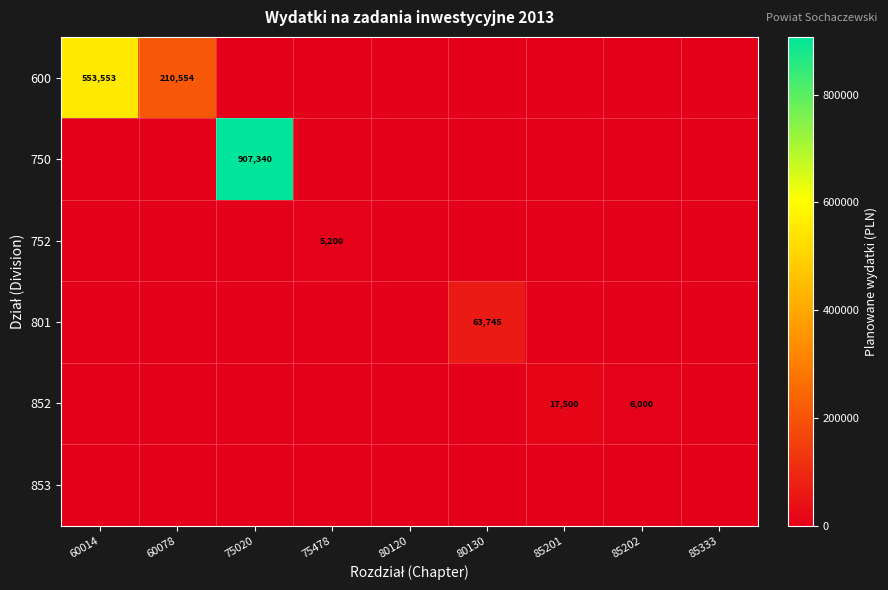

How many series are shown in this chart?

6